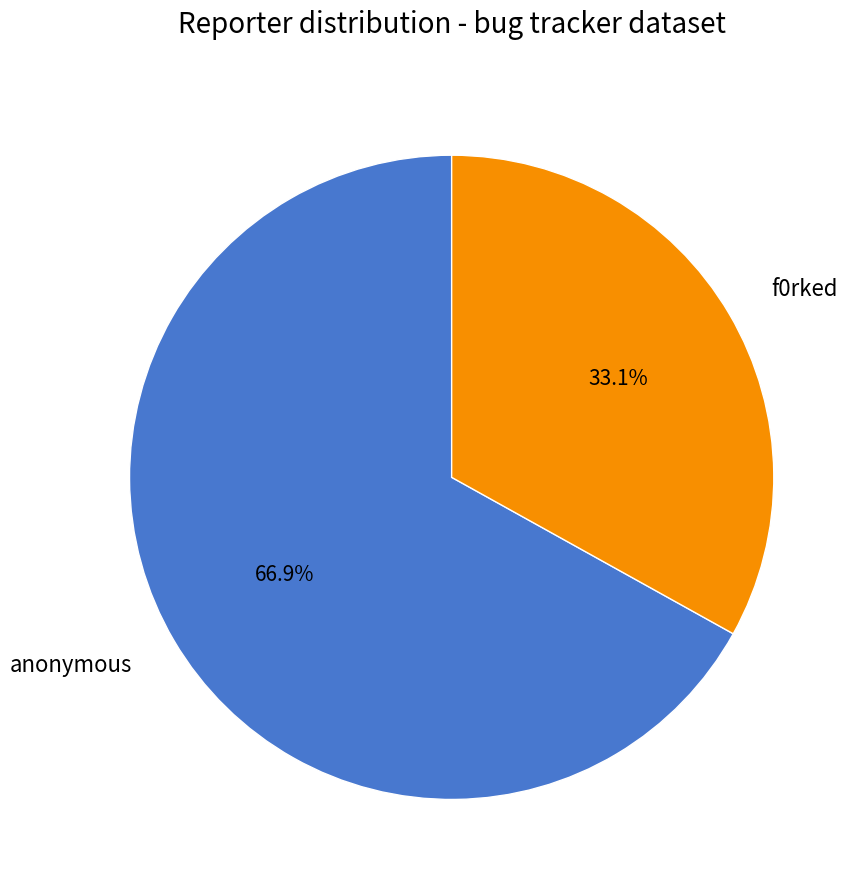

Rank the categories by value from highest to lowest.

anonymous, f0rked